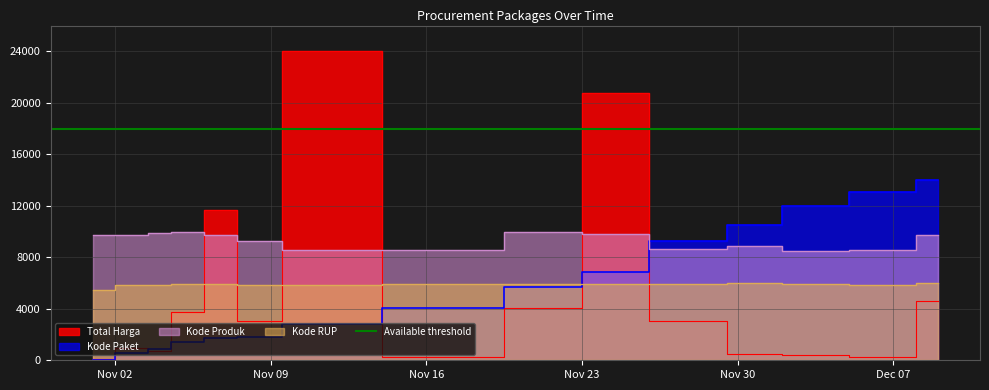

Is the value of Kode RUP at 2021-11-07 greater than the value of Kode Paket at 2021-11-05?

Yes